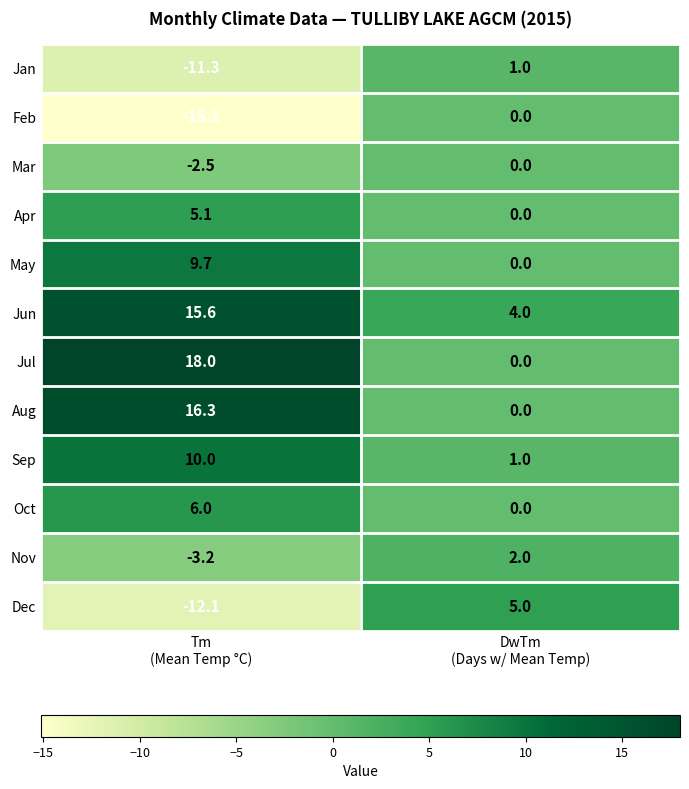

How many positive values does the Dec series have?

1